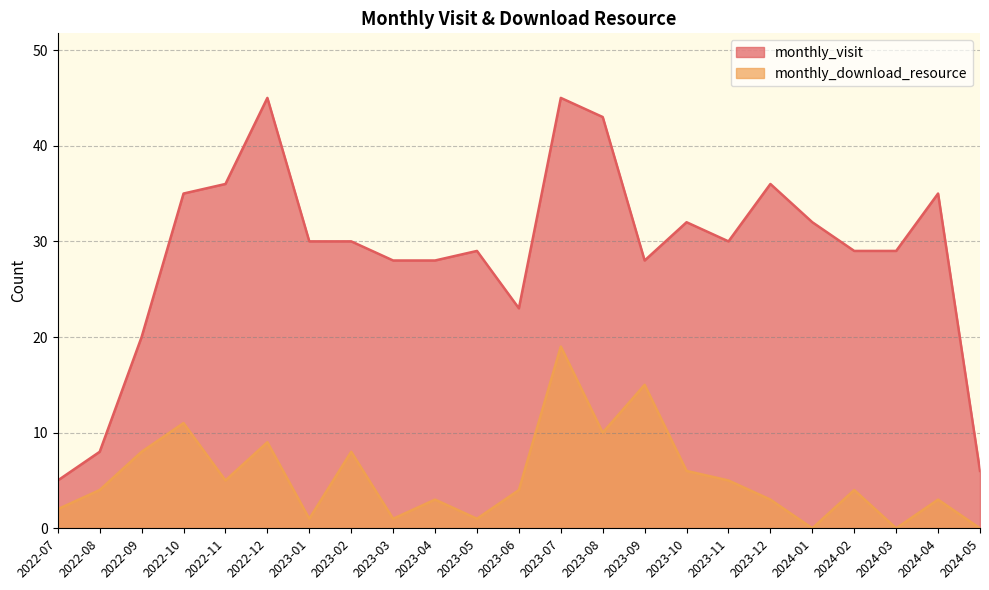

At which category does monthly_visit line reach its first local valley?

2023-06